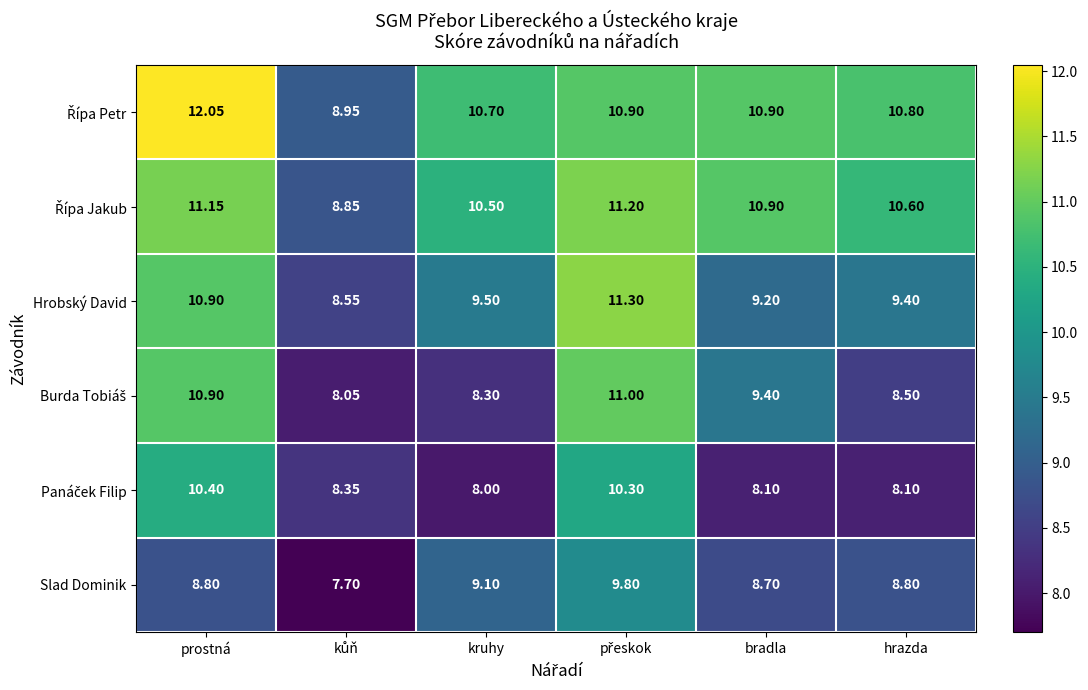

Which label corresponds to the largest value in the chart?

prostná